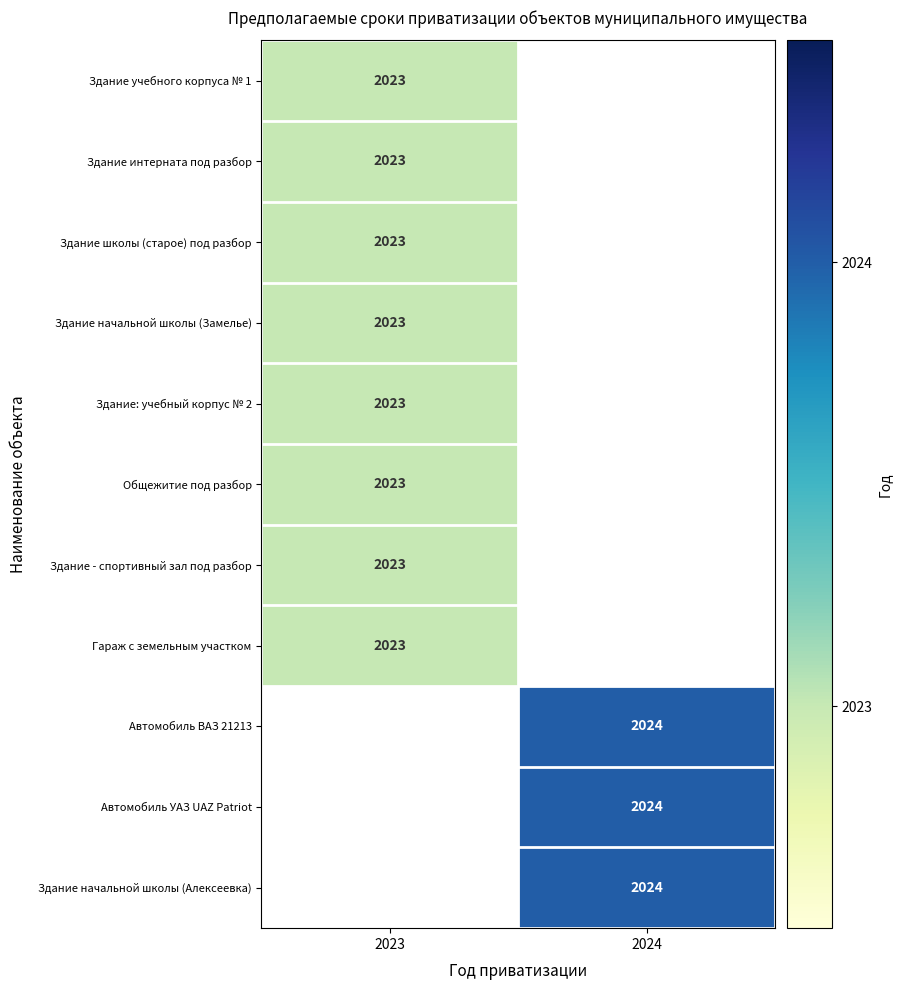

True or false: Здание начальной школы (Замелье) has a value of 2023 at 2023.

True